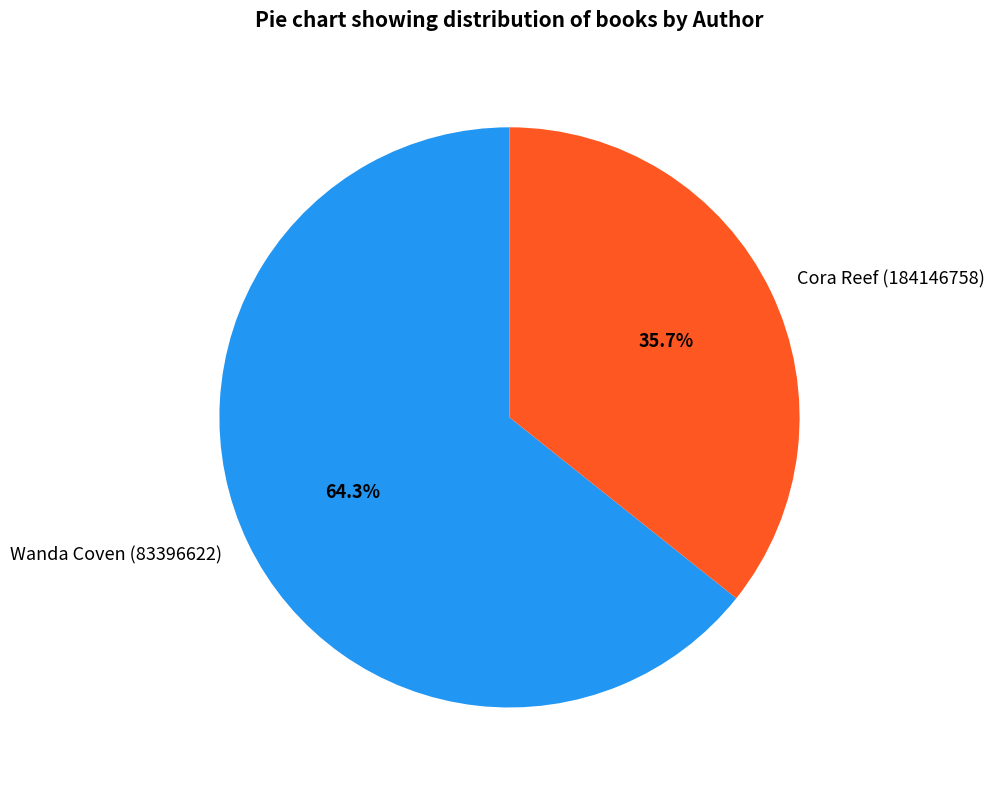

What percentage do Cora Reef (184146758) and Wanda Coven (83396622) together represent?

100.0%